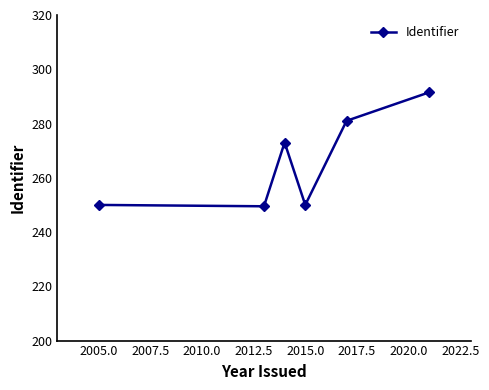

What is the greatest value displayed?

291.5